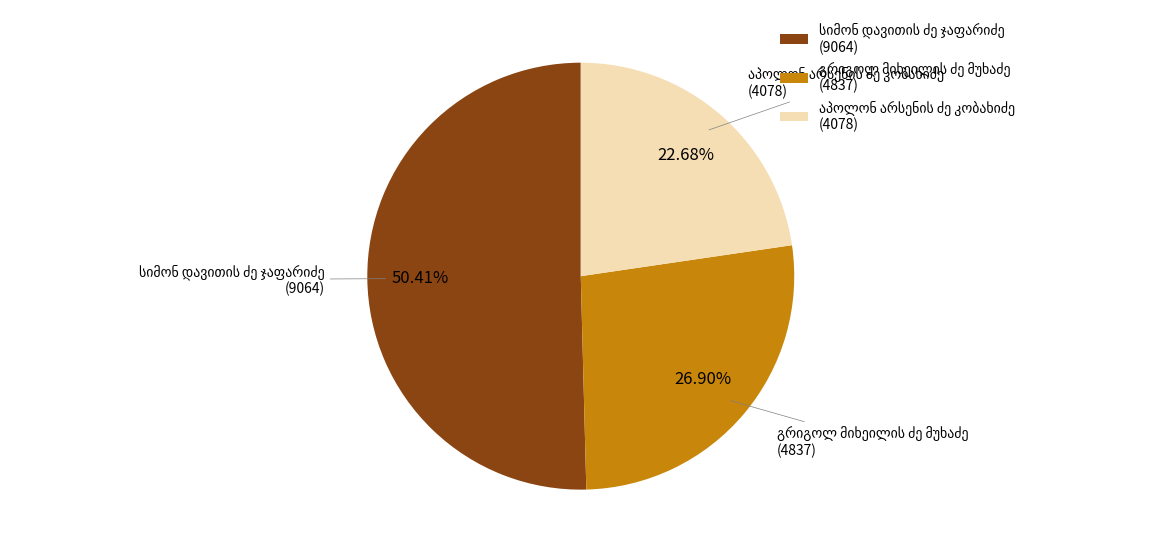

Is there a majority slice in this chart?

Yes